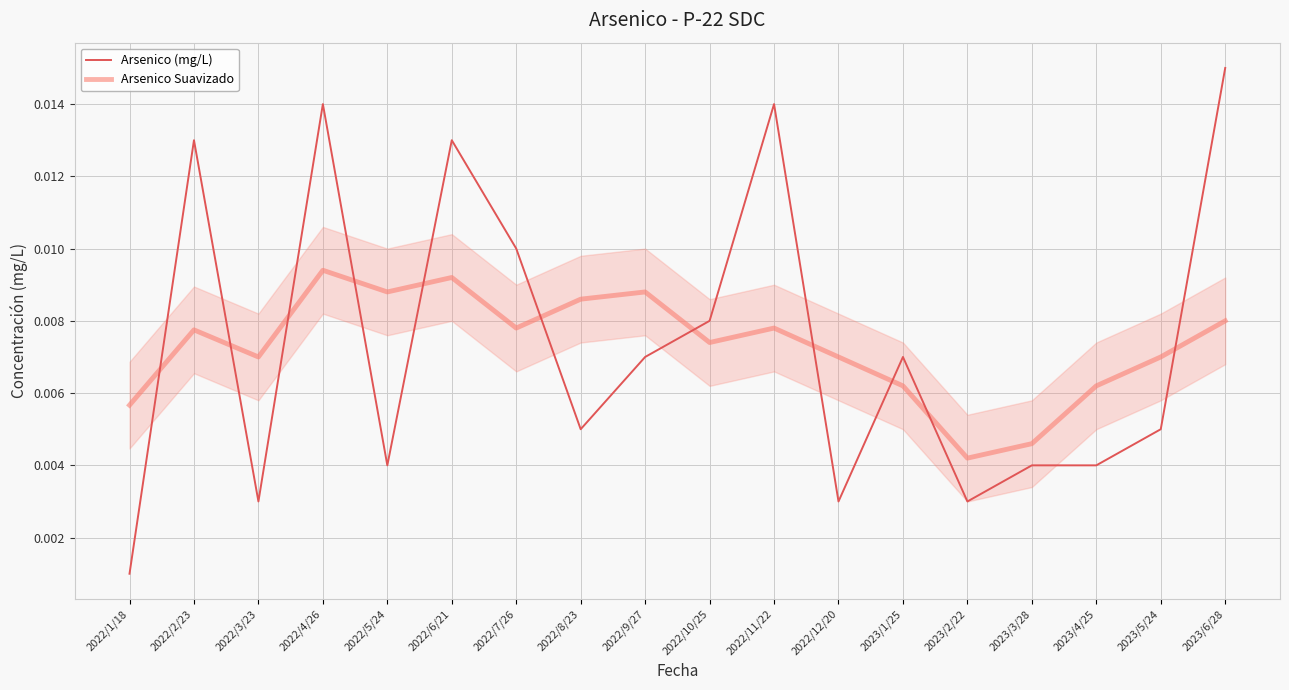

True or false: Arsenico Suavizado has a value of 0.0 at 2023/3/28.

False